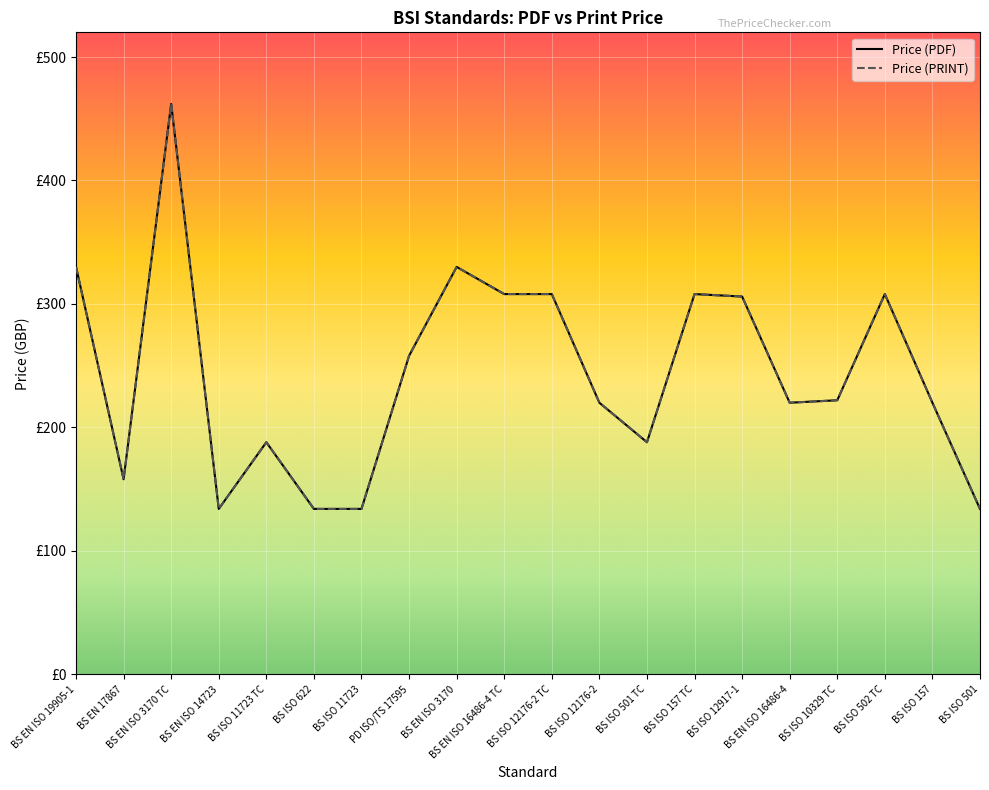

The Price (PRINT) series shows 134 at BS ISO 11723. True or false?

True